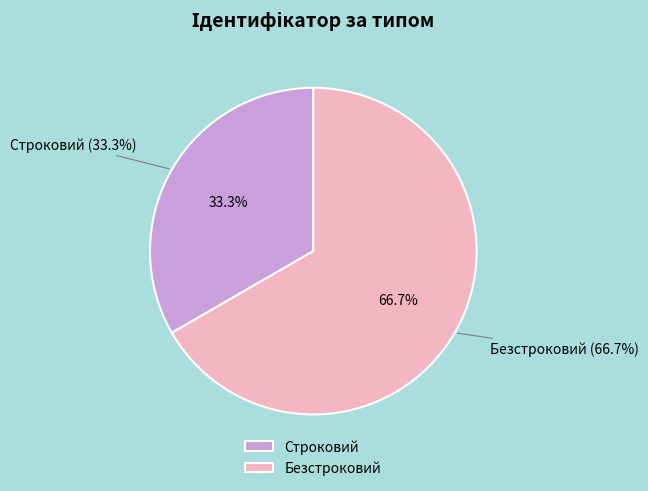

What portion of the pie excludes Строковий?

66.7%